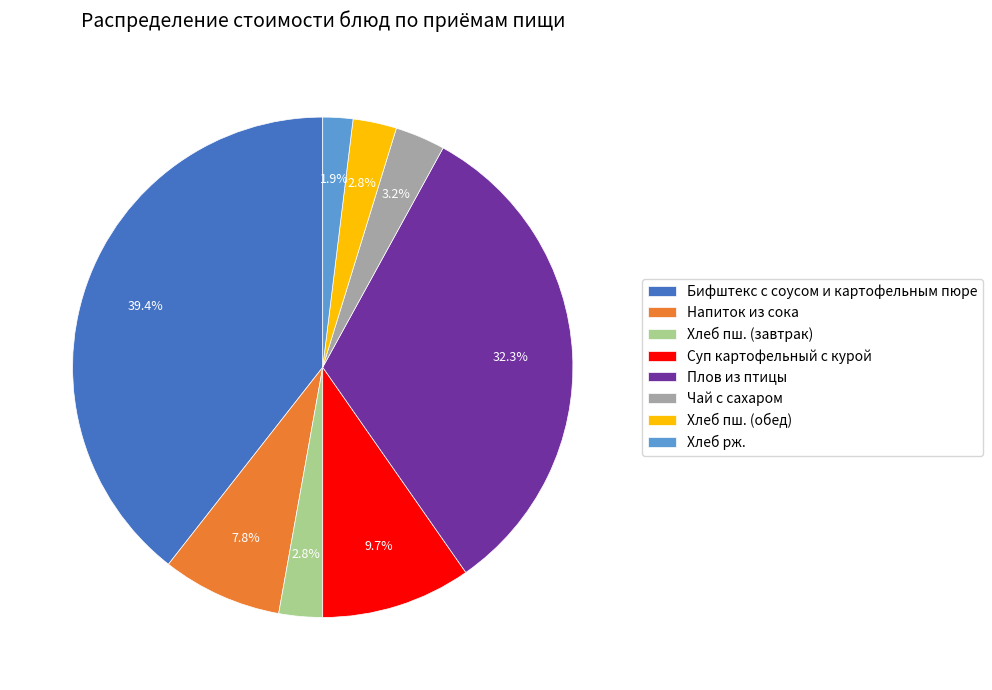

Which has a higher value, Напиток из сока or Чай с сахаром?

Напиток из сока